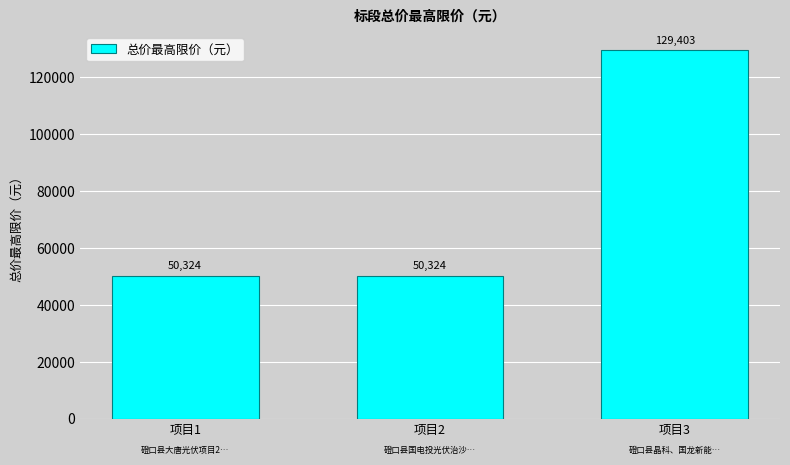

Reading right to left, transcribe all the data shown in this chart.

129403	50324	50324